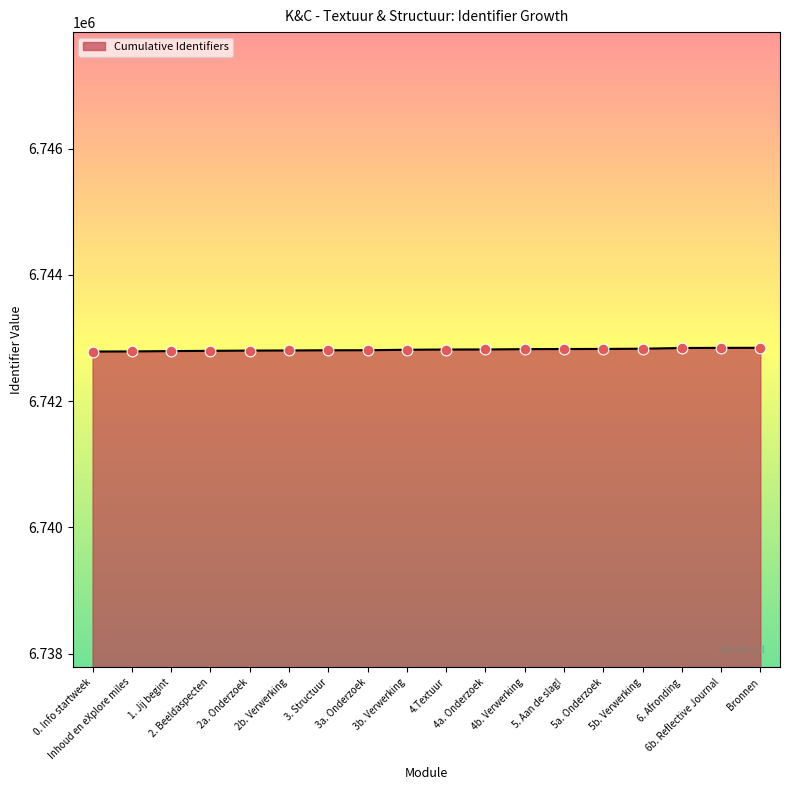

Approximately how many times larger is the value at 0. Info startweek compared to 5. Aan de slag!?

1.0